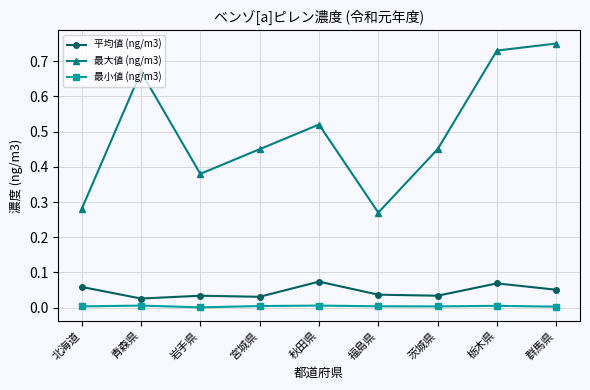

Which series has the largest range (max minus min)?

最大値 (ng/m3)